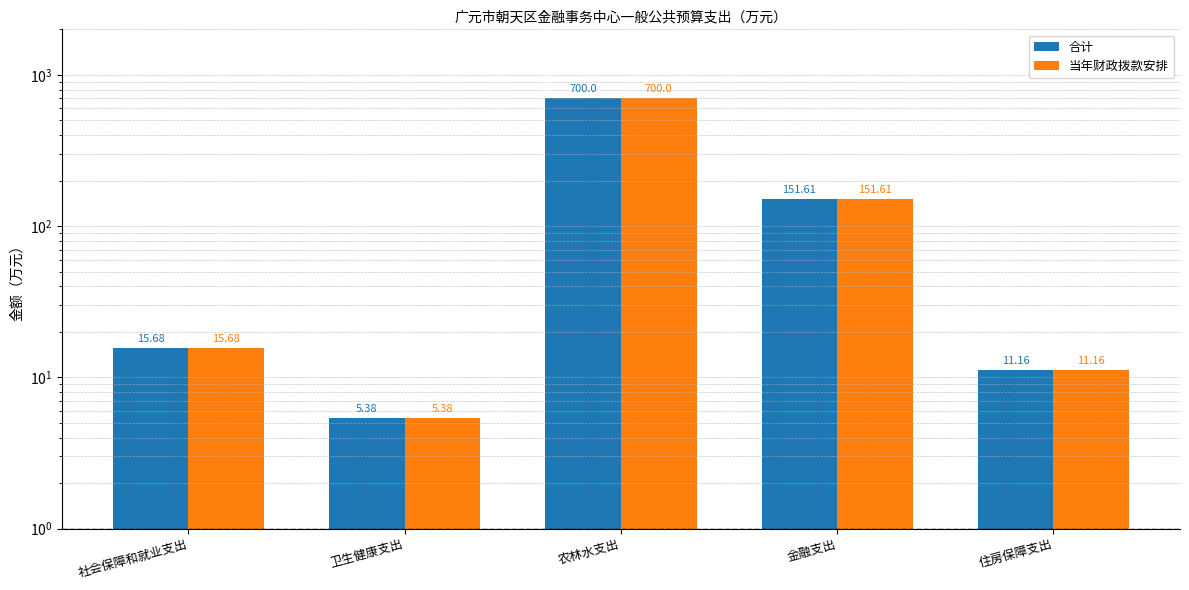

Reading right to left, extract all data points from this chart.

合计: 11.2	151.6	700.0	5.4	15.7
当年财政拨款安排: 11.2	151.6	700.0	5.4	15.7